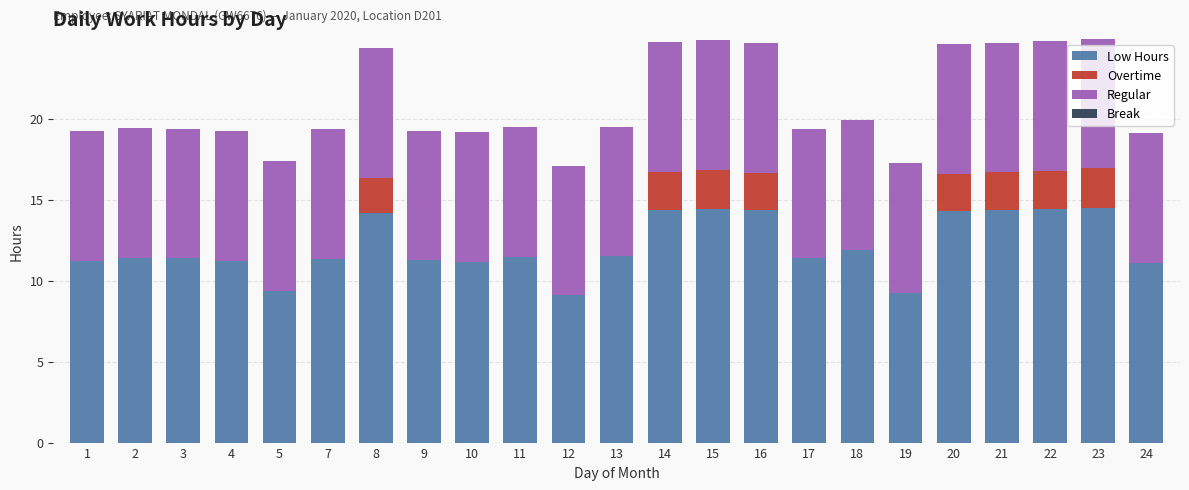

How many data points does each series have?

23